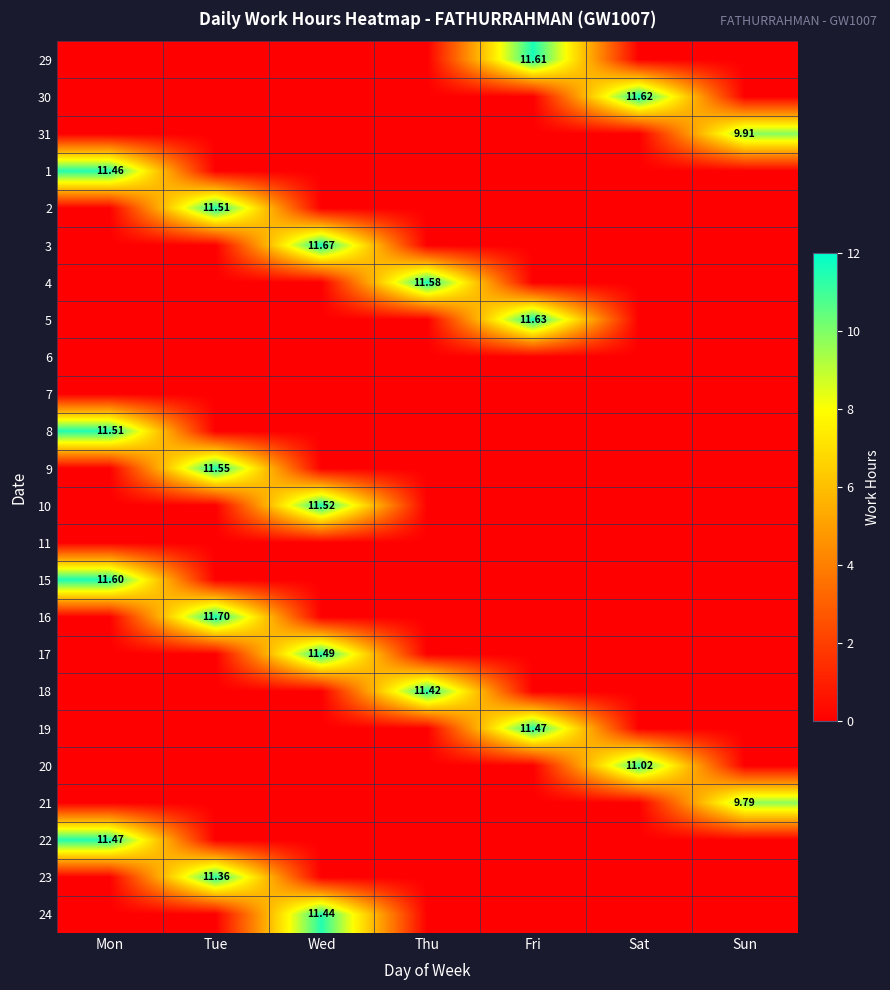

How many data points in 5 are above 0?

1